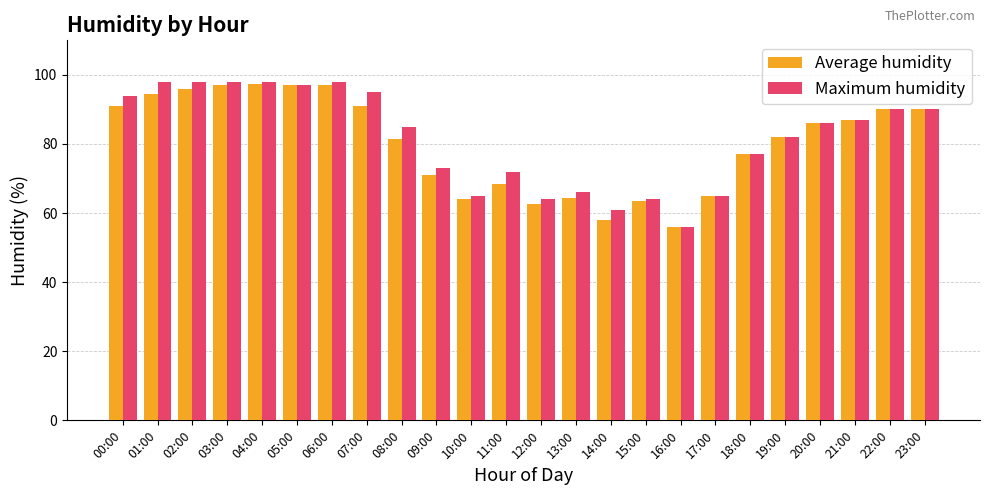

Between 05:00 and 08:00, which series saw the biggest shift?

Average humidity